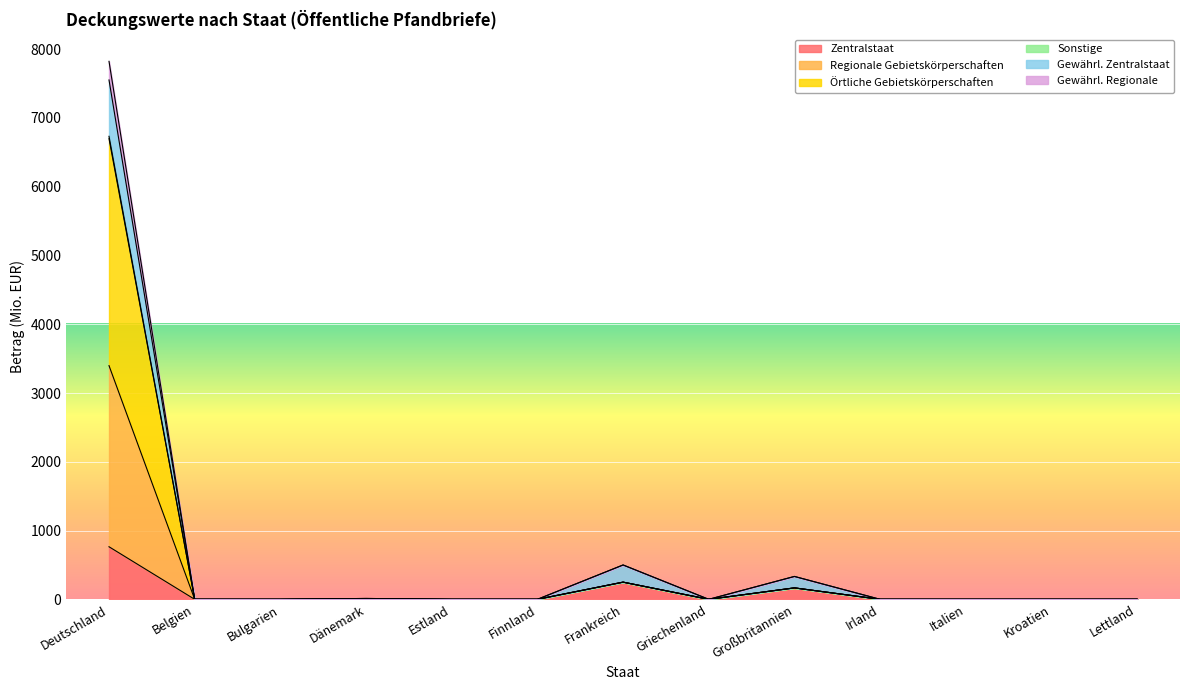

Which has a higher value, Bulgarien or Kroatien?

Bulgarien